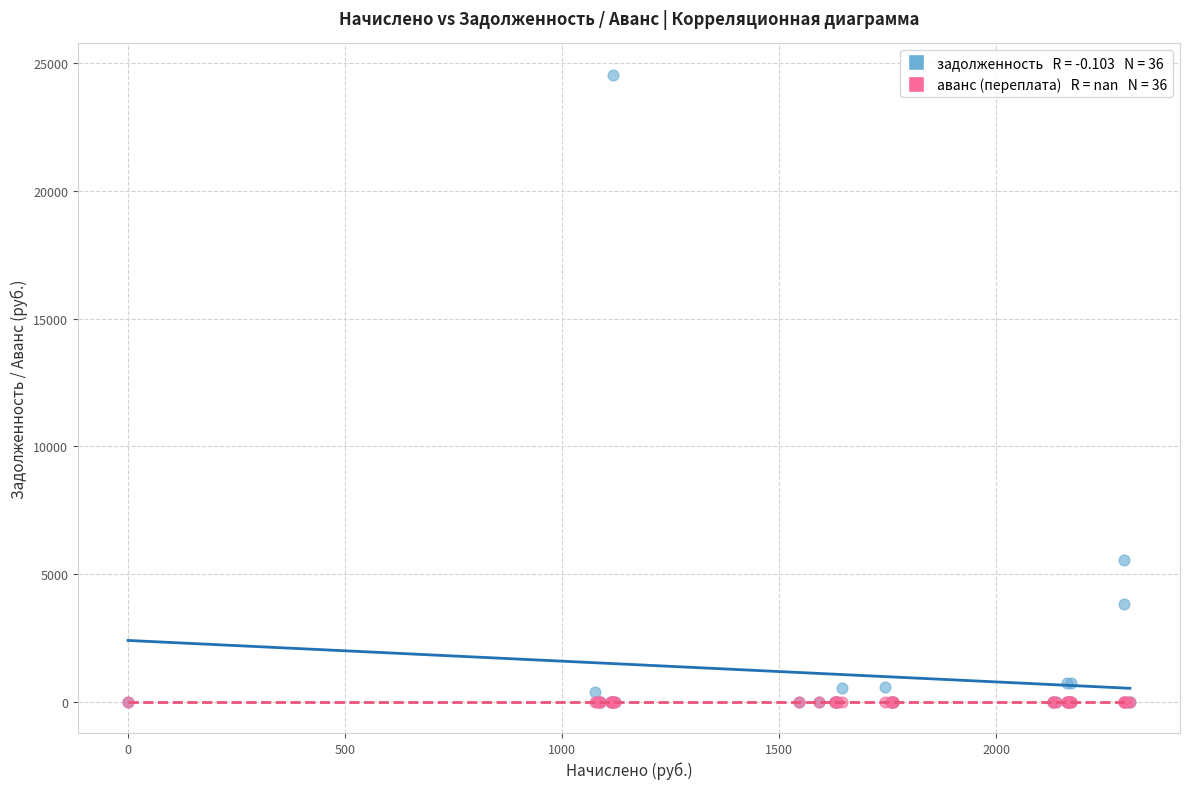

Across all series, what Y value is closest to 12271?

5543.5